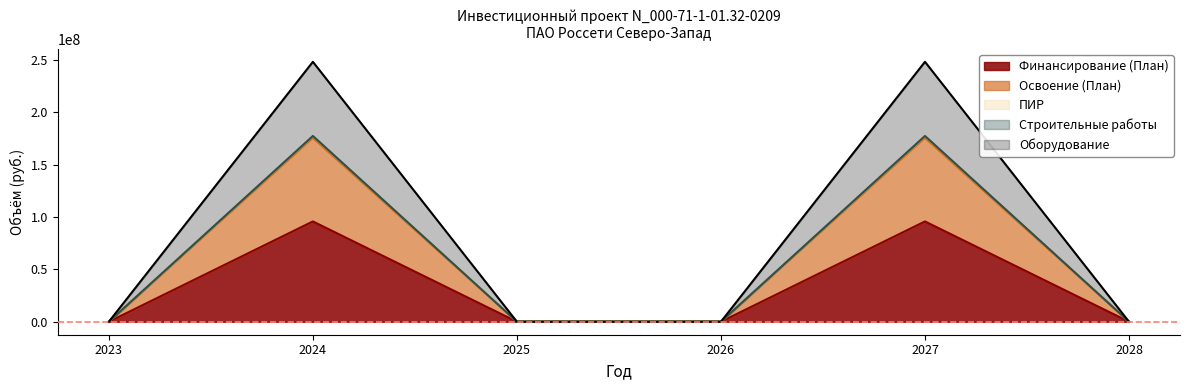

Which category has the lowest value in the Оборудование series?

2023